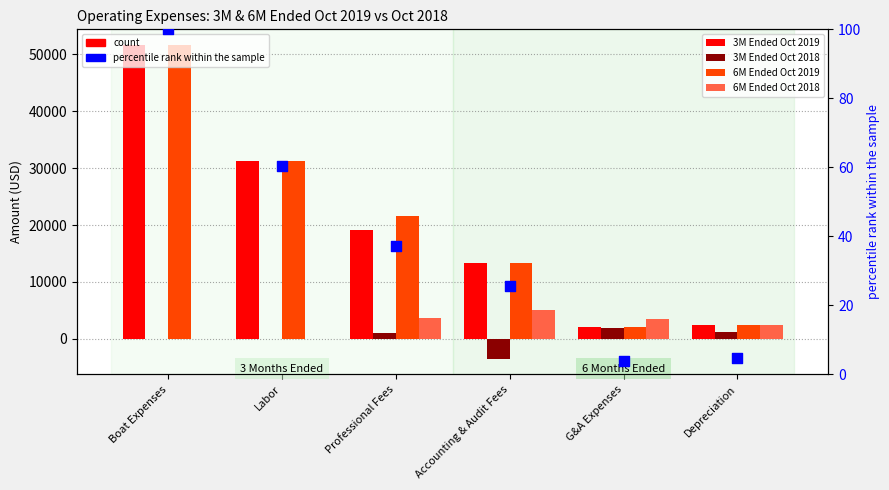

Which series has the largest total across all categories?

6M Ended Oct 2019